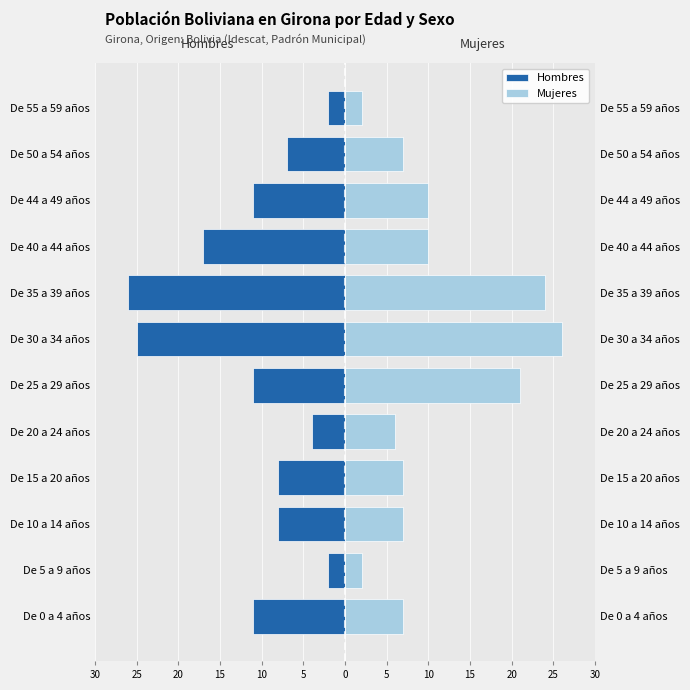

Which series has the widest spread of values?

Hombres